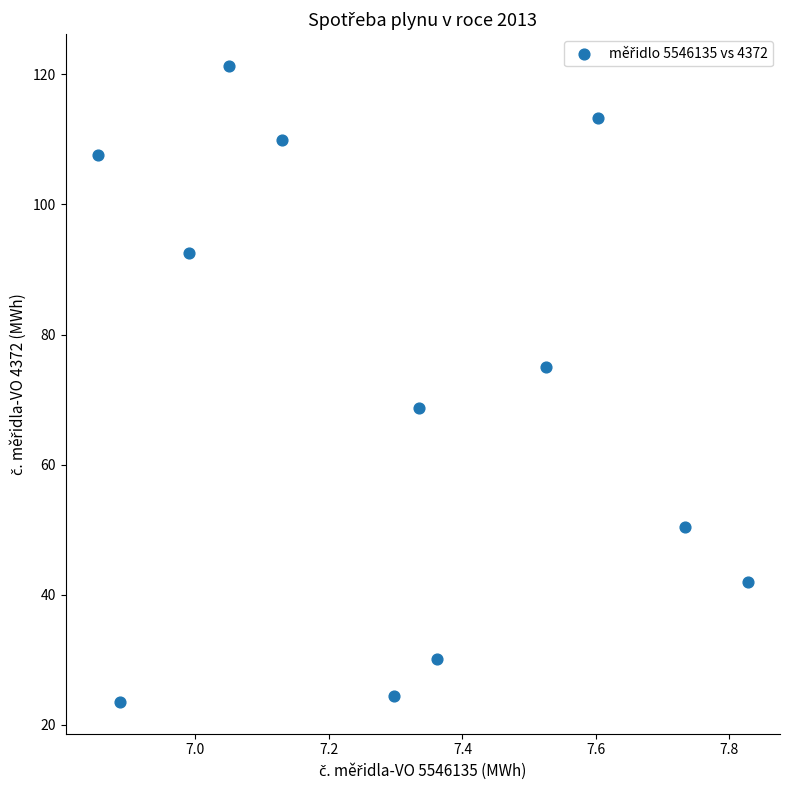

What is the range of X values (max minus min)?

1.0